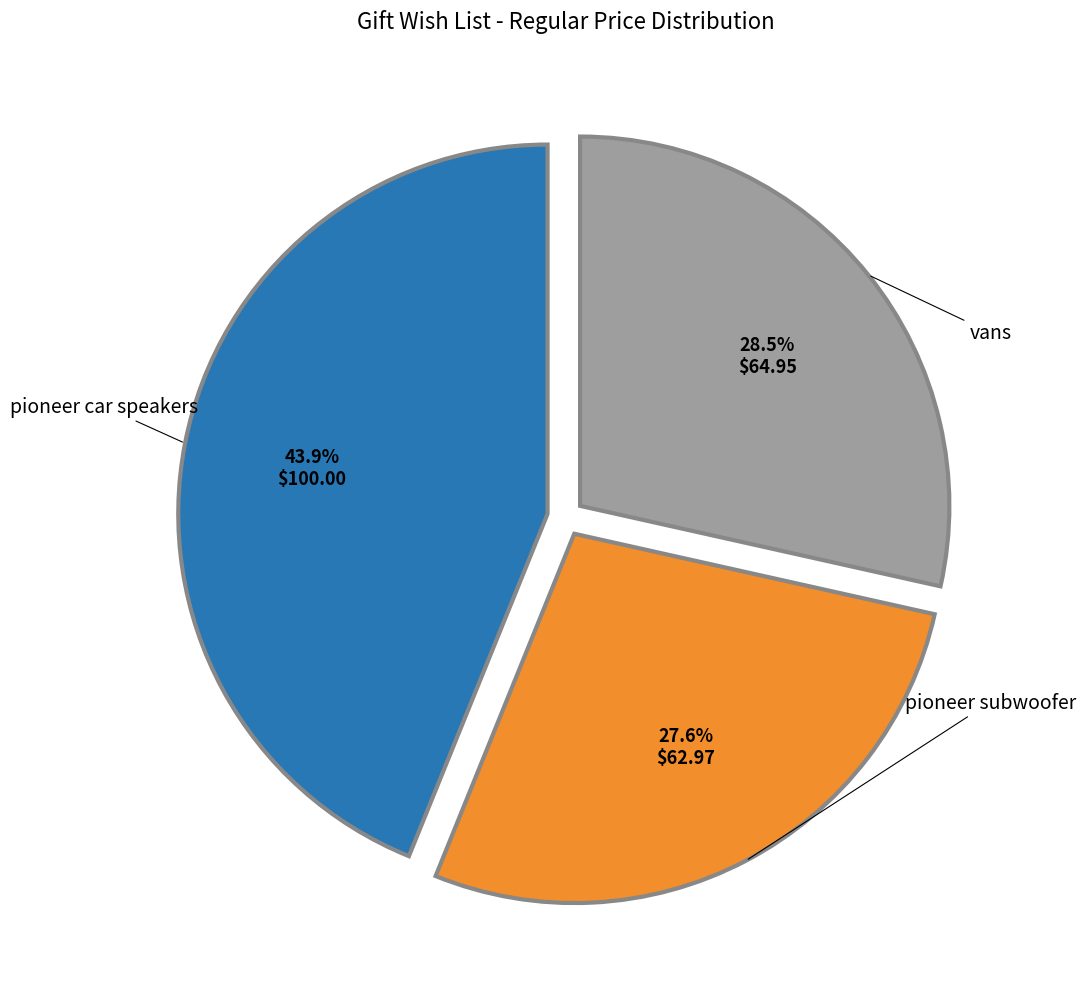

What is the ratio of the value at pioneer subwoofer to the value at pioneer car speakers?

0.6